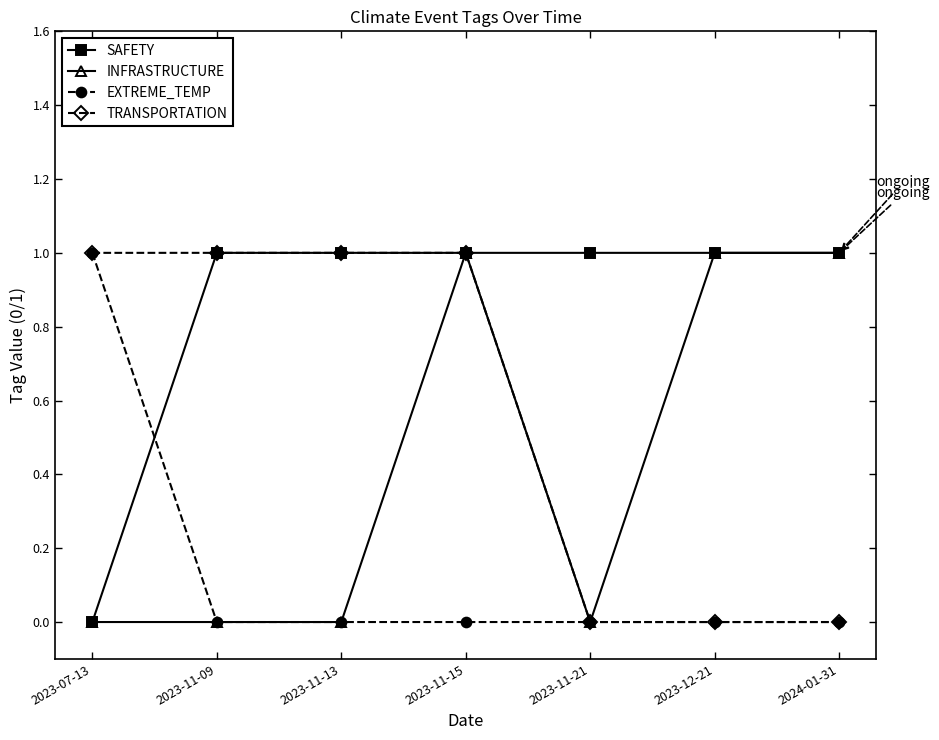

How many data points does each series have?

7